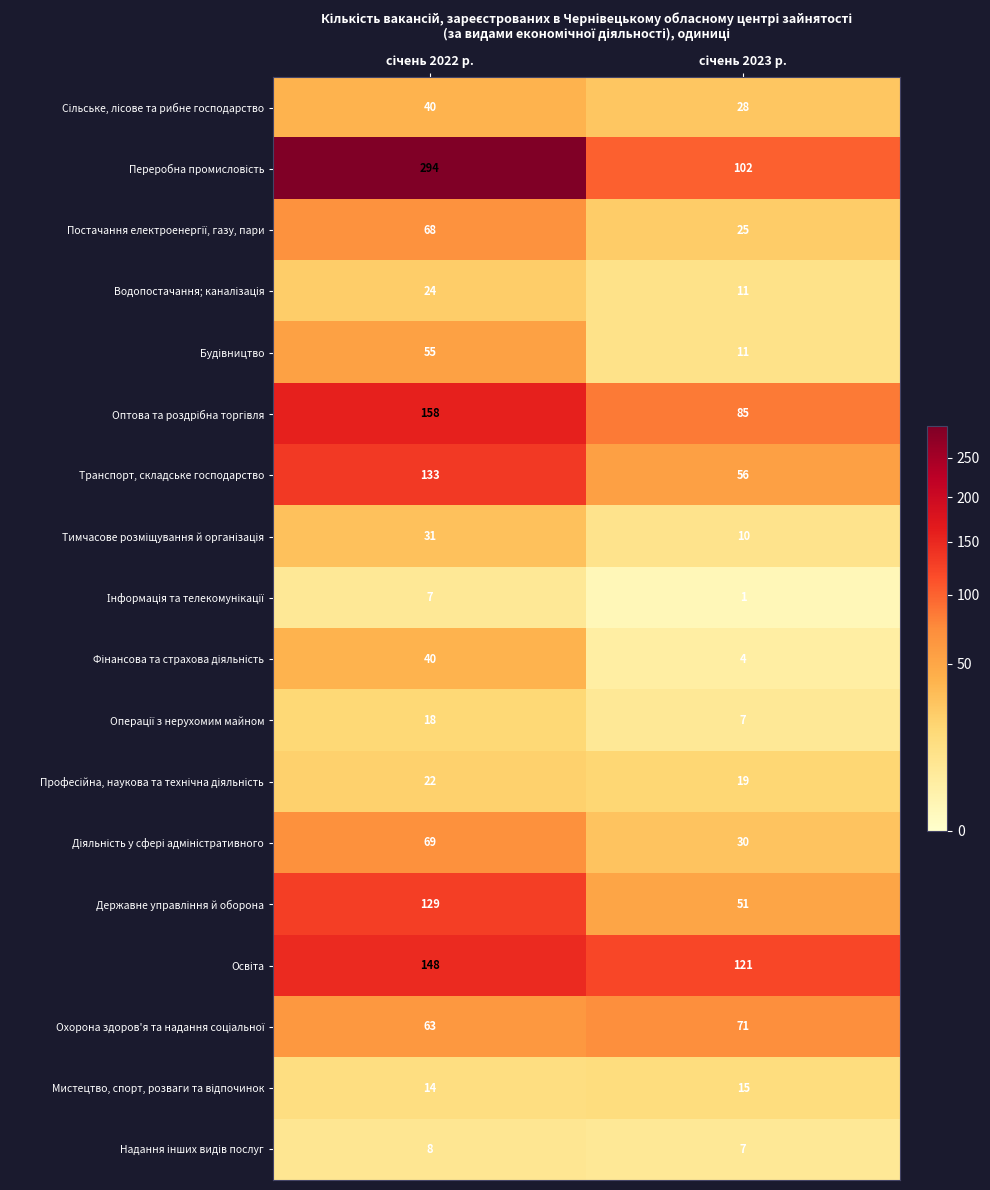

What is the maximum value shown in the chart?

294